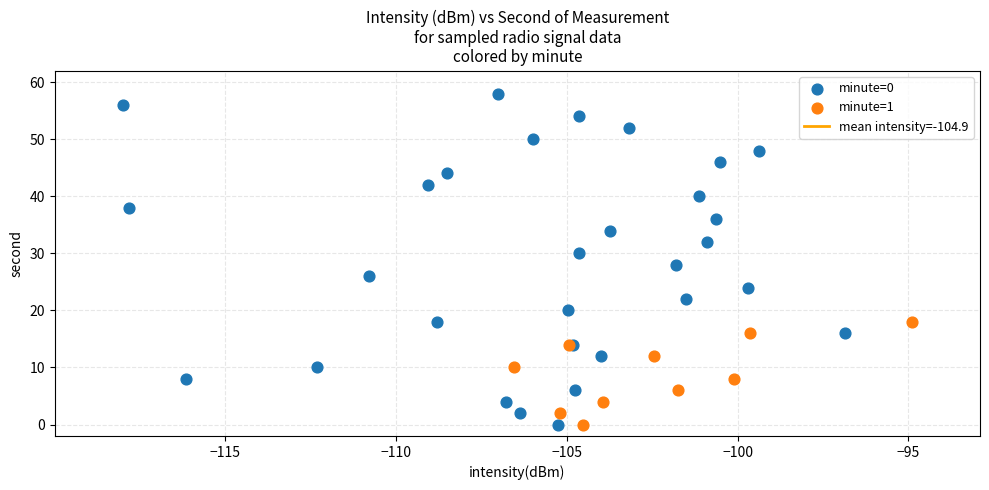

Which series has the widest spread of Y values?

minute=0